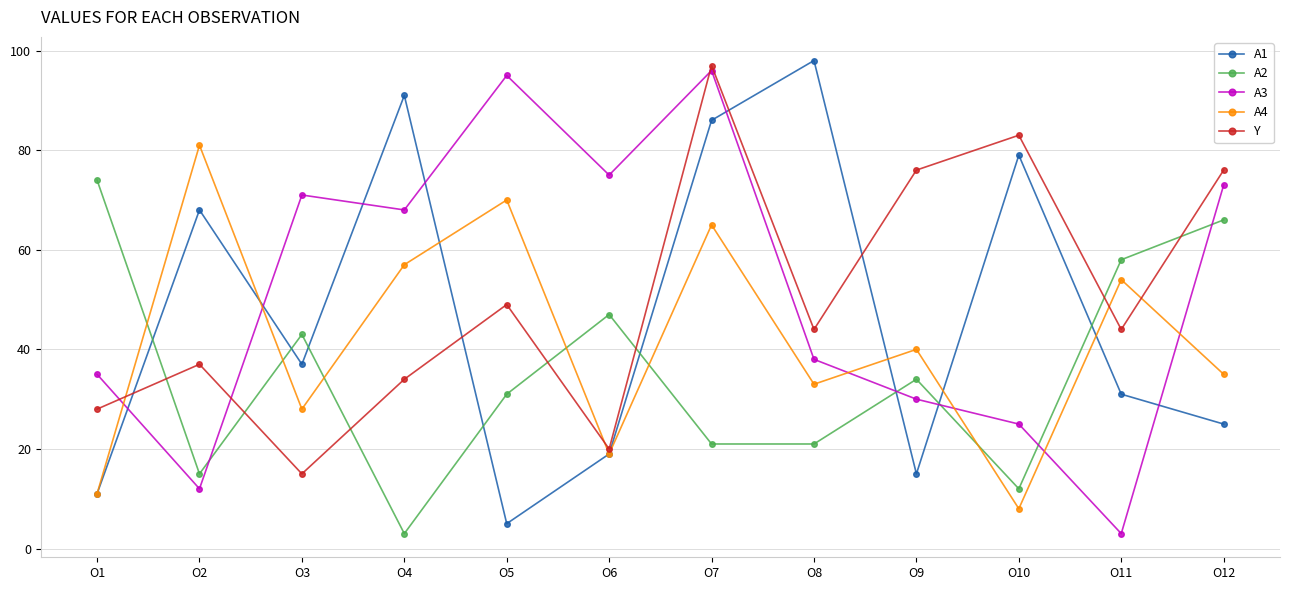

How many lines are shown in the chart?

5